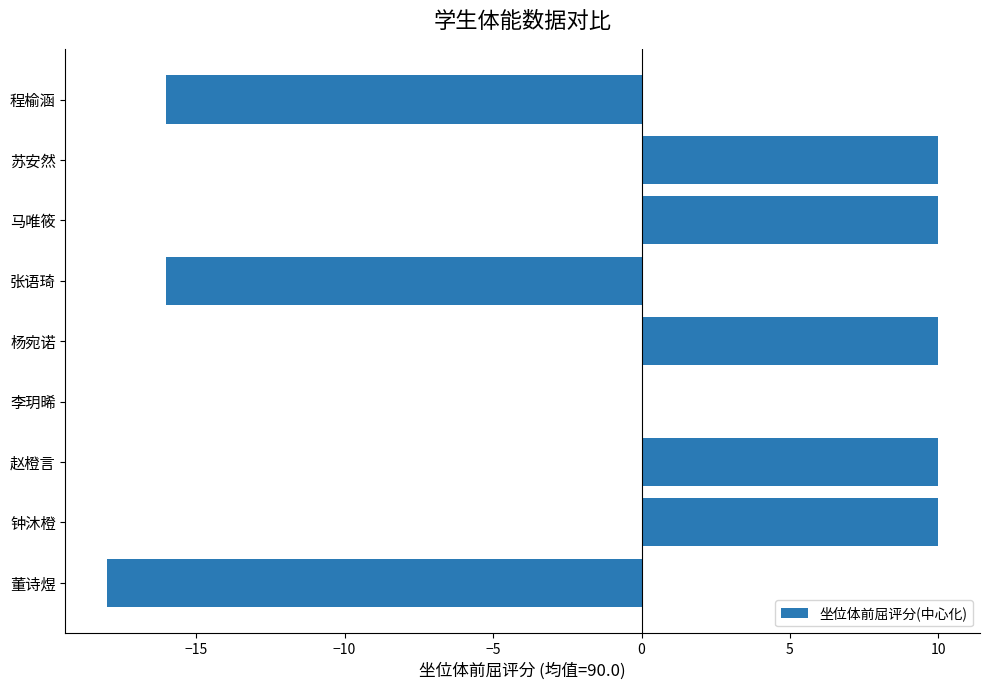

True or false: the data shows -10 at 程榆涵.

False